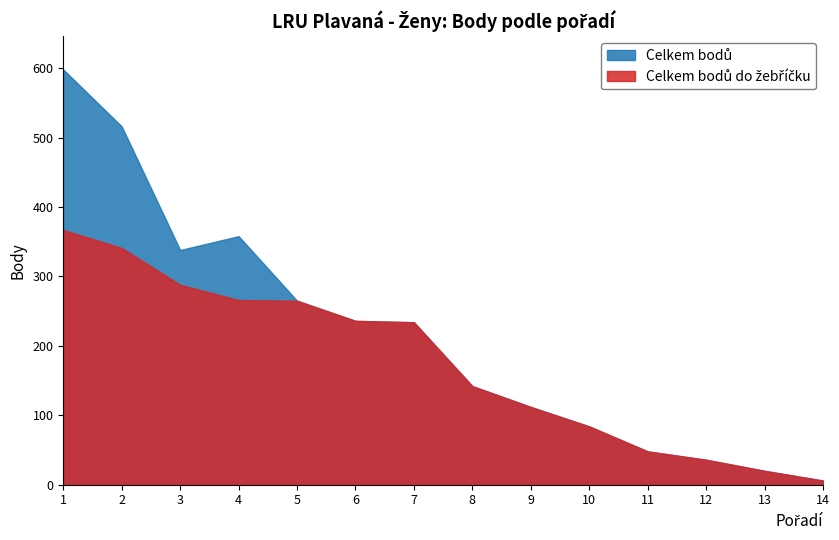

At which category is the sum across all series the highest?

1